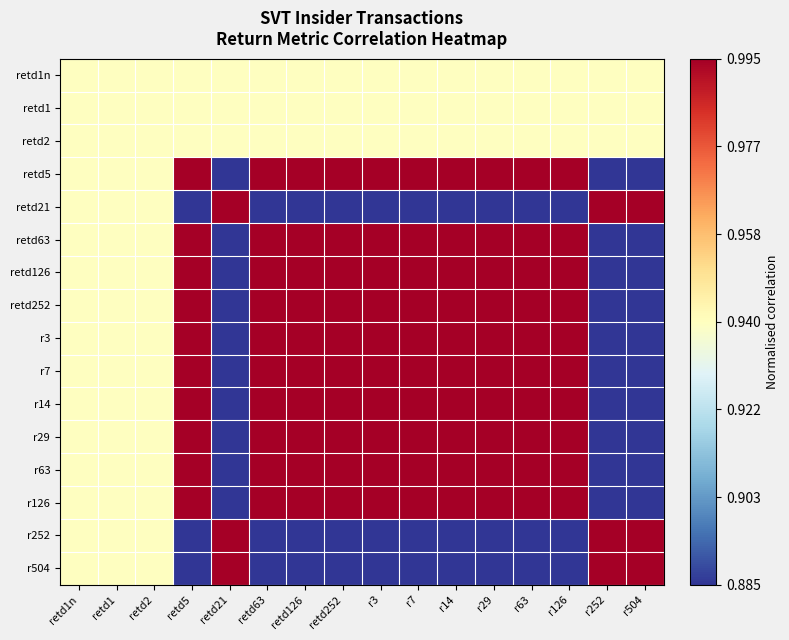

Which series has the widest spread of values?

retd5